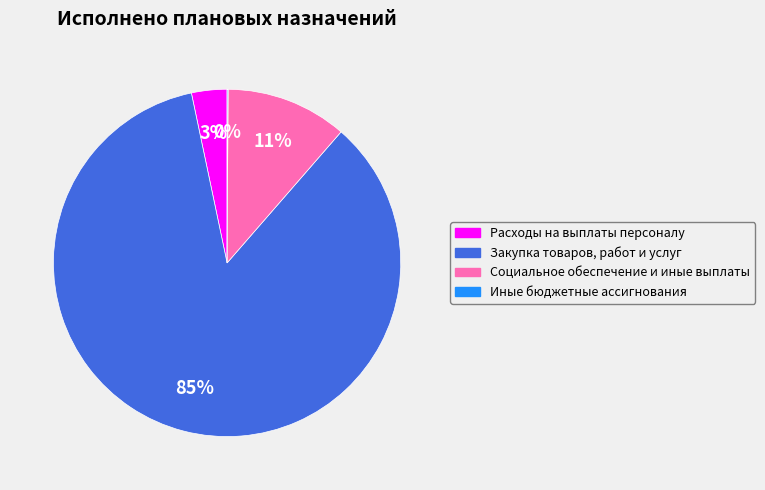

Combined, do Расходы на выплаты персоналу and Закупка товаров, работ и услуг account for over 50%?

Yes